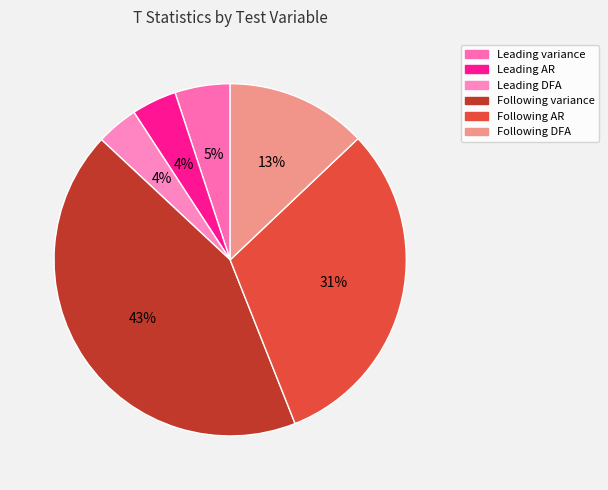

Does Leading variance represent more than half of the total?

No